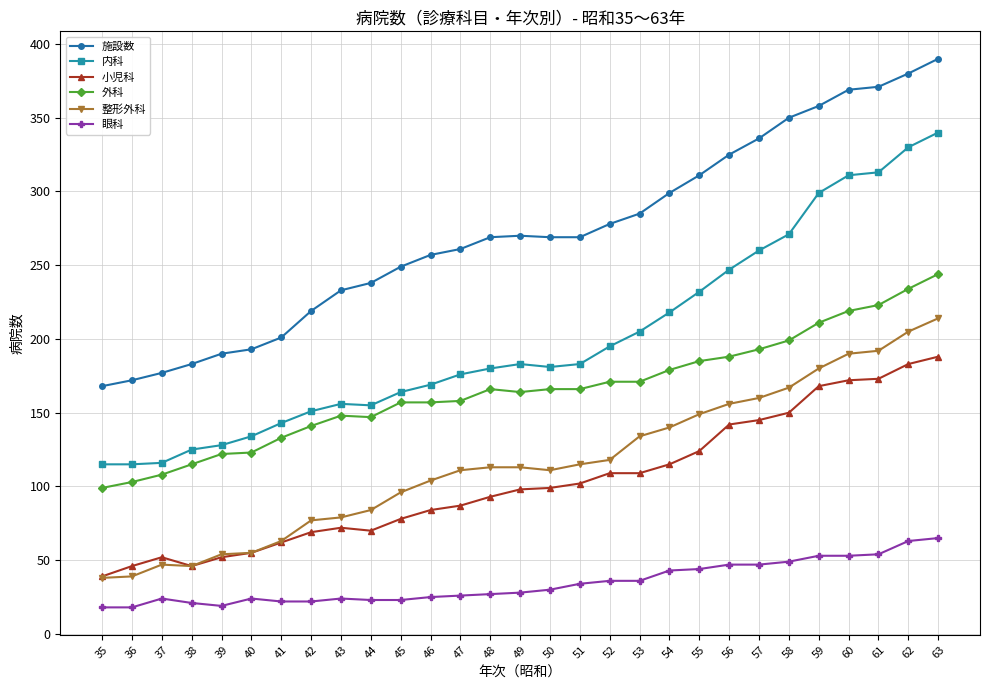

What is the maximum value shown in the chart?

390